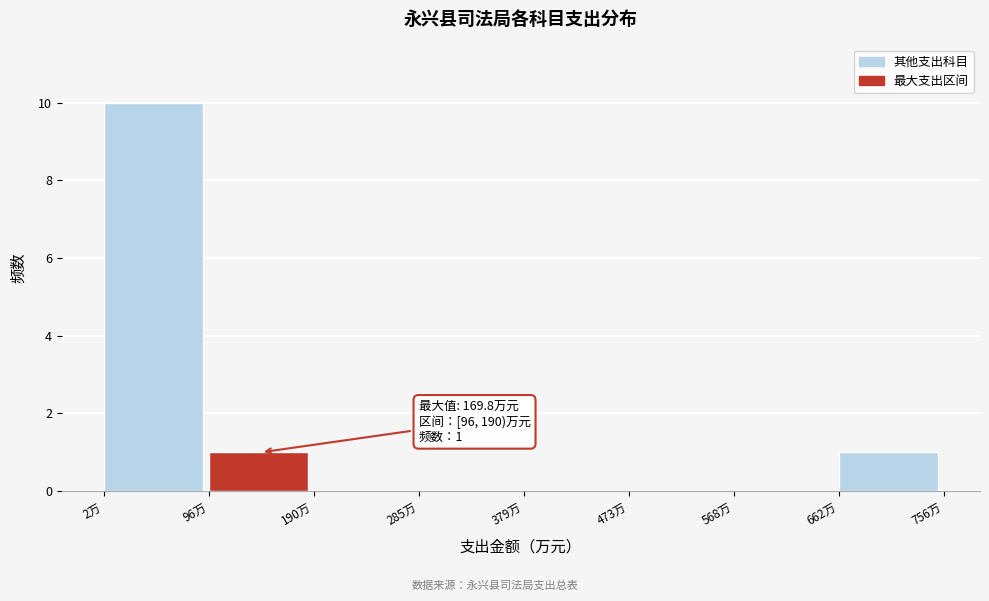

Which range on the x-axis has the tallest bar?

0 to 100